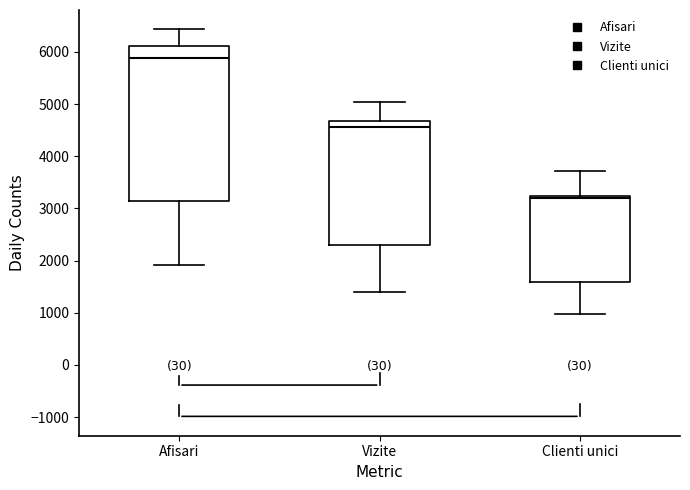

Which box is the tallest, from its lower edge to its upper edge?

Afisari